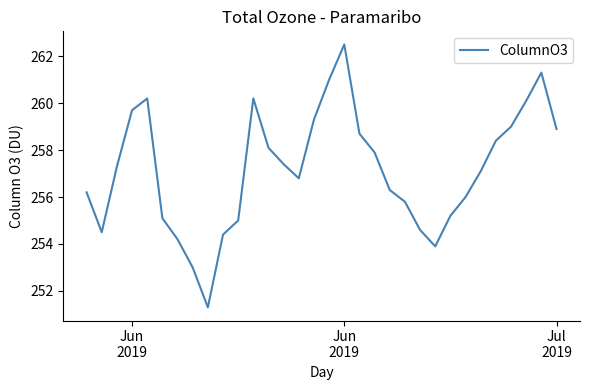

What is the minimum value shown in the chart?

251.3